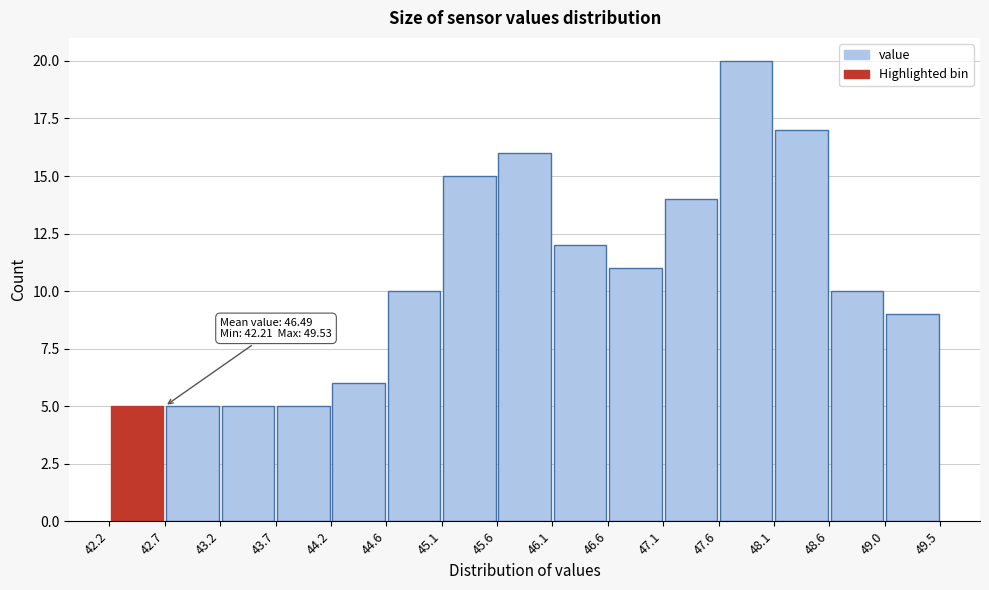

Which range on the x-axis has the tallest bar?

47.6 to 48.1